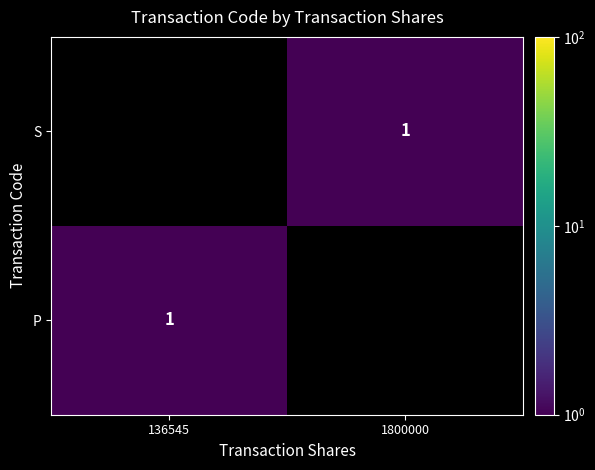

Is it true that S equals 0.4 at 1800000?

False